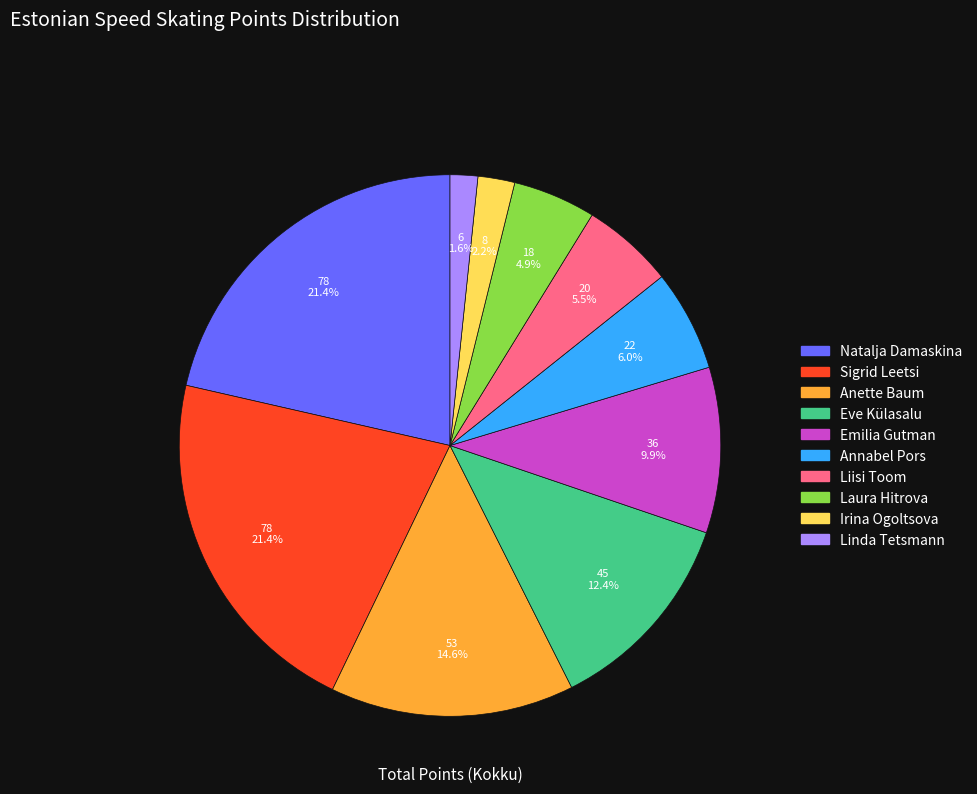

Between Sigrid Leetsi and Laura Hitrova, which is larger?

Sigrid Leetsi